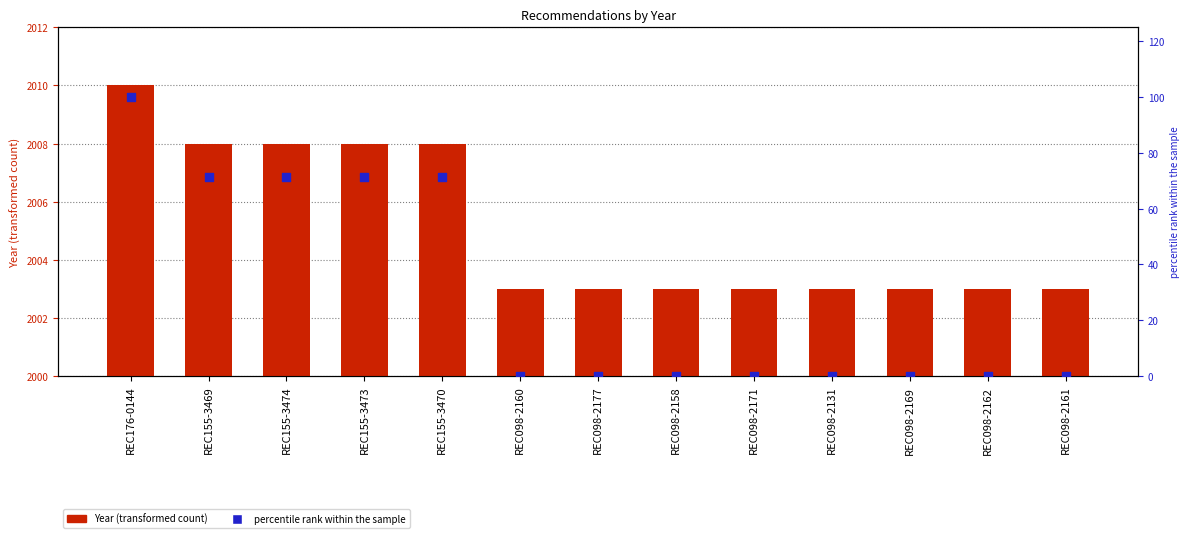

What is the total value across all series at REC098-2131?

2003.0